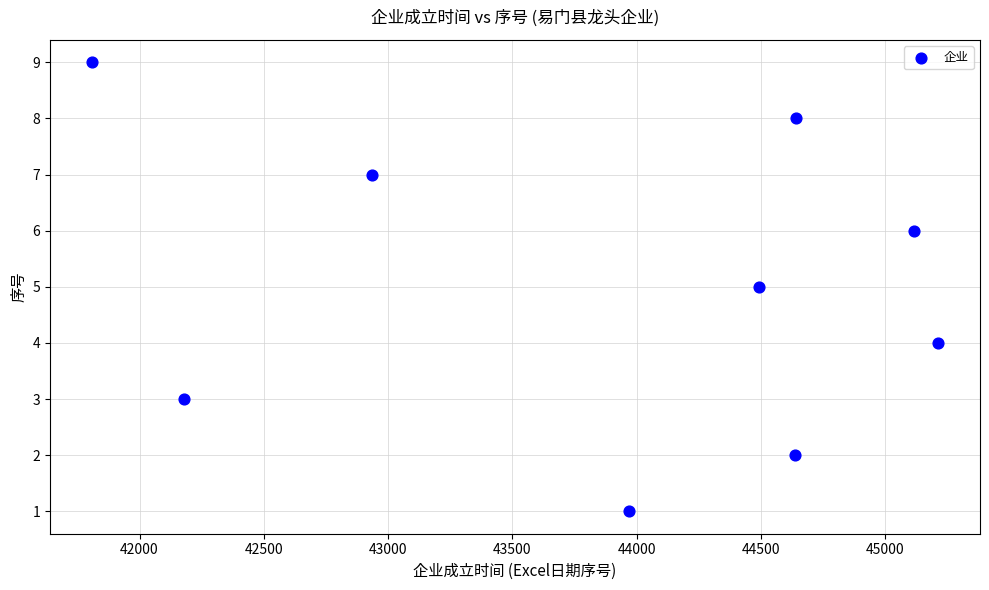

What is the range of X values (max minus min)?

3402